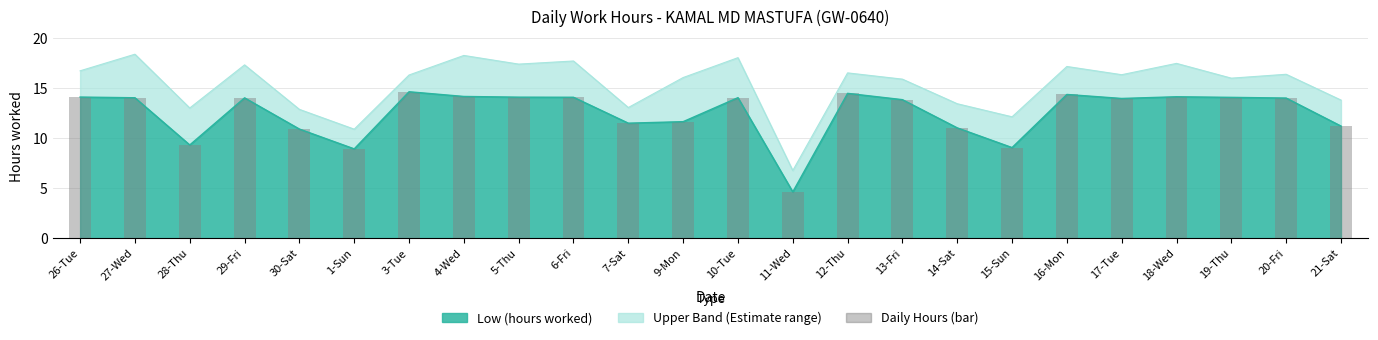

What is the label of the 6th bar from the right?

16-Mon